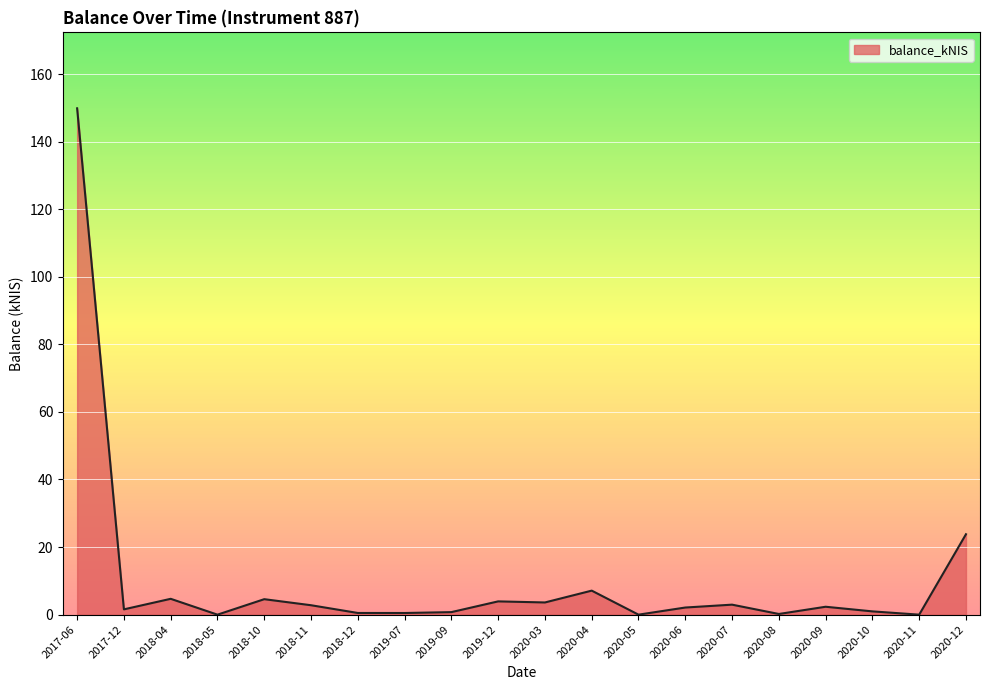

The value at 2017-06 is 149.8. True or false?

True